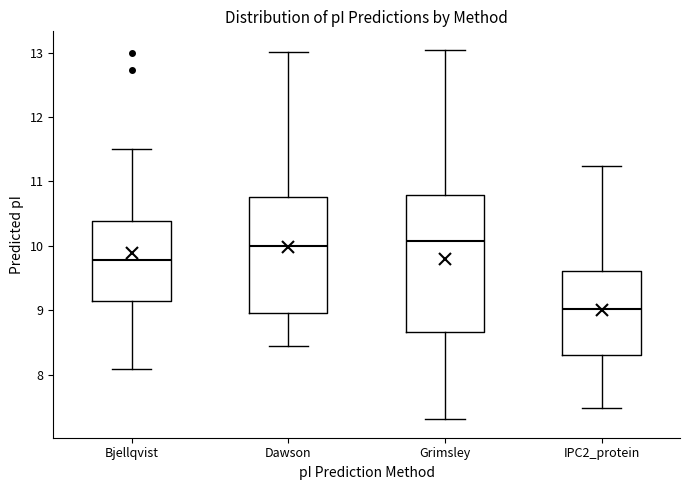

Where does the upper whisker of the box for Grimsley end on the y-axis? The values are not printed on the chart, so give them approximately, as read against the axis.

13.0